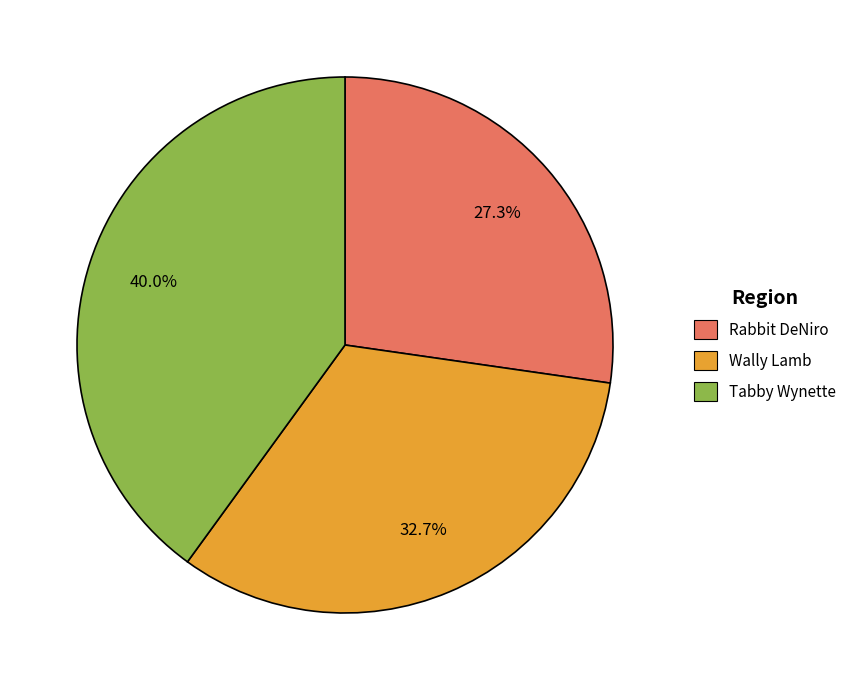

Is it true that Wally Lamb is 33% of the pie?

True